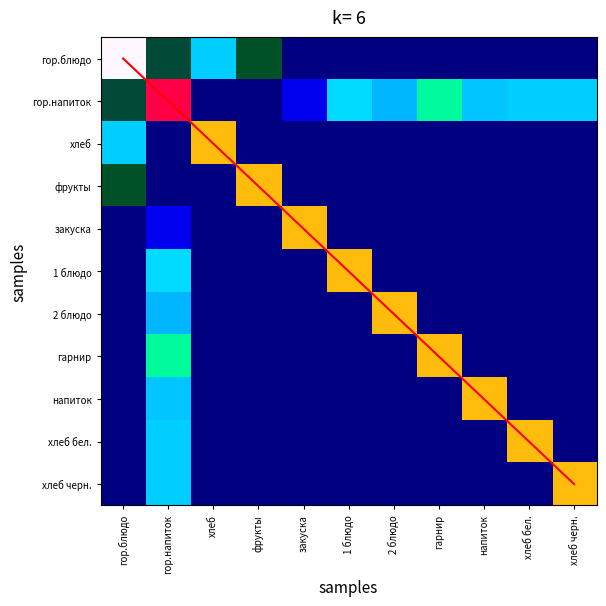

The хлеб бел. series shows -199.0 at гарнир. True or false?

False